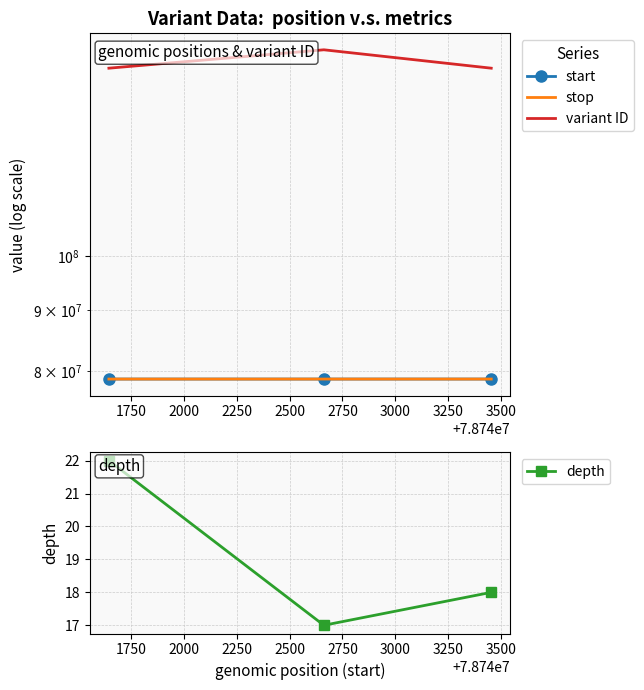

What is the total value across all series at 2000?

301738303